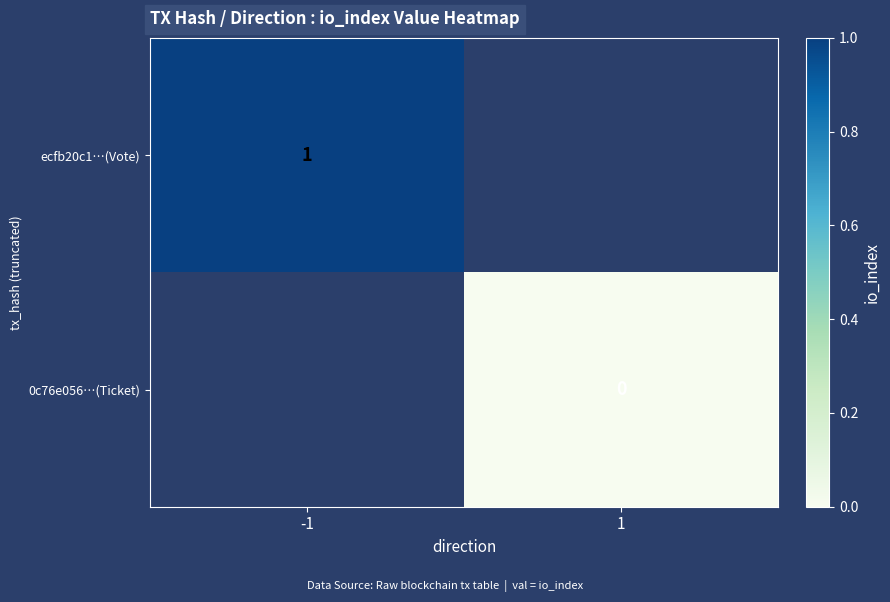

Is it true that ecfb20c1…(Vote) equals 0 at -1?

False